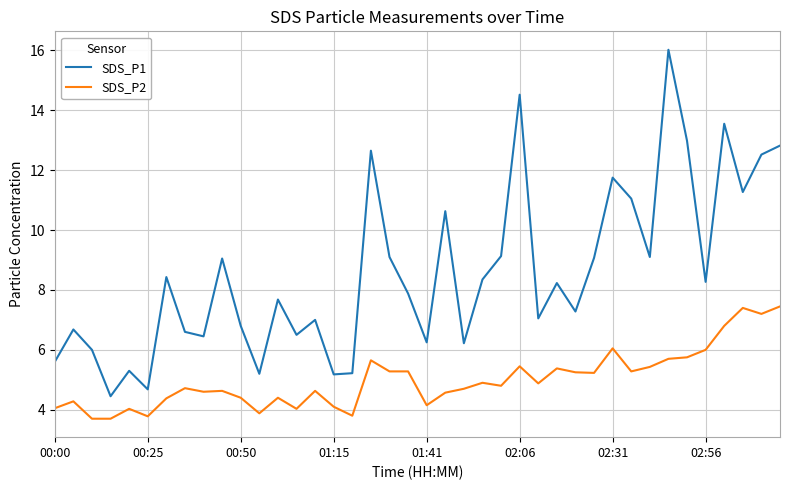

Which series has the widest spread of values?

SDS_P1